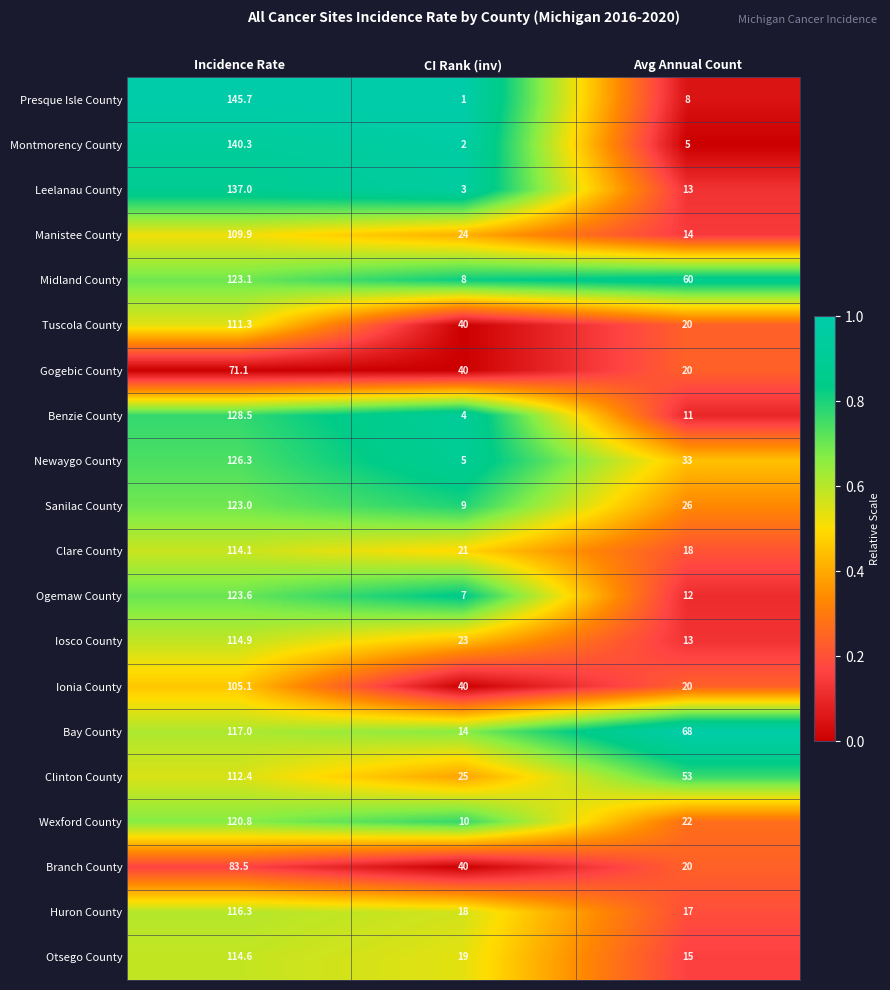

What is the average value of the Tuscola County series?

57.1